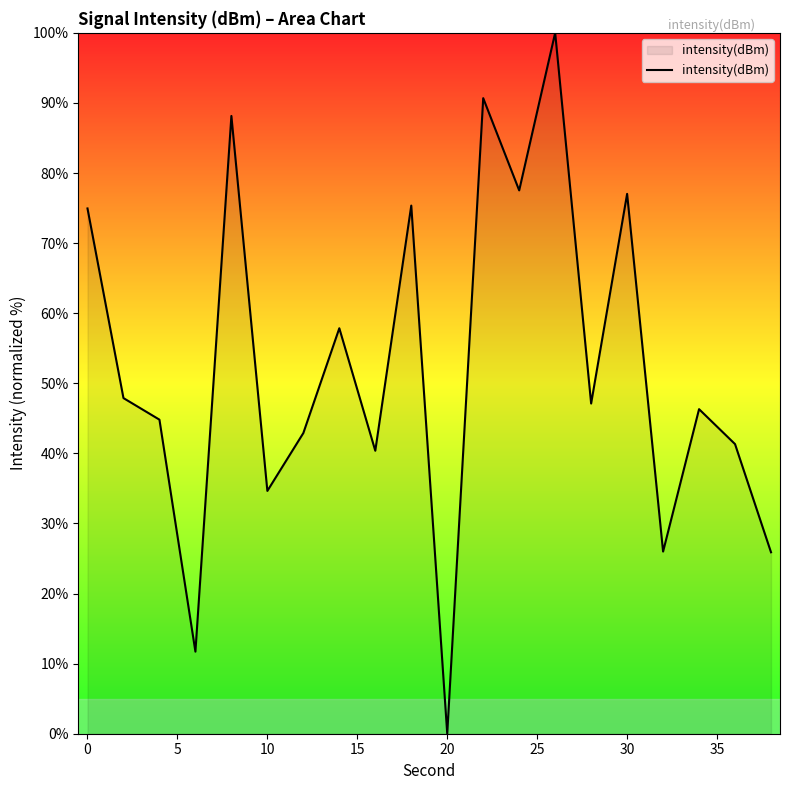

What is the maximum value shown in the chart?

100.0